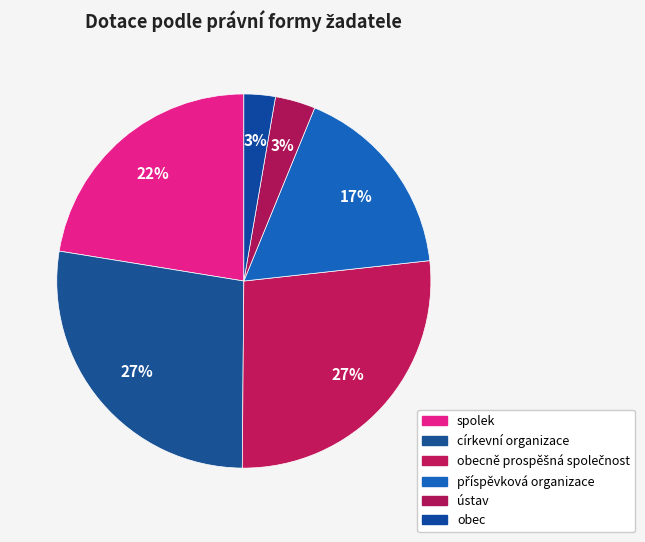

Which category has the biggest portion of the pie?

církevní organizace